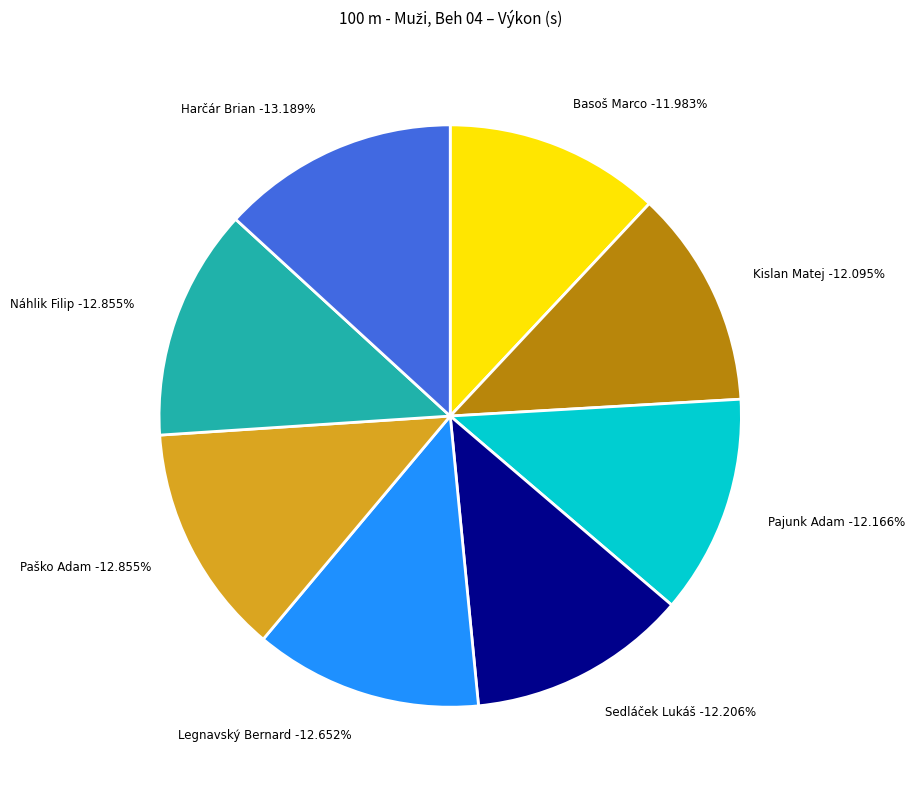

The Paško Adam slice represents 13% of the pie. True or false?

True